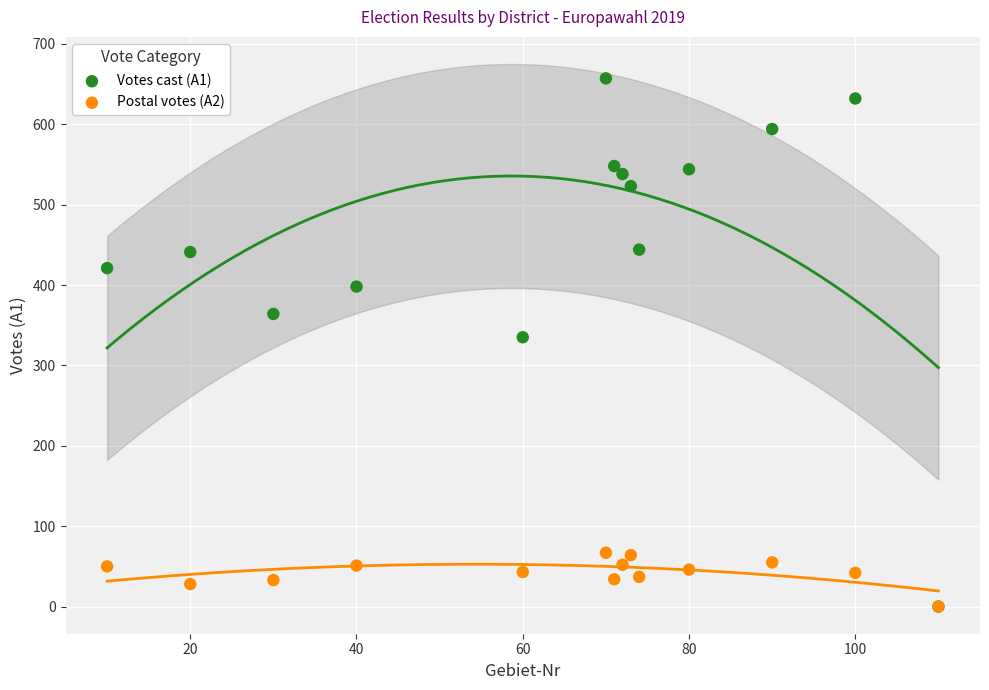

What are all the series names shown in the legend?

Votes cast (A1), Postal votes (A2)